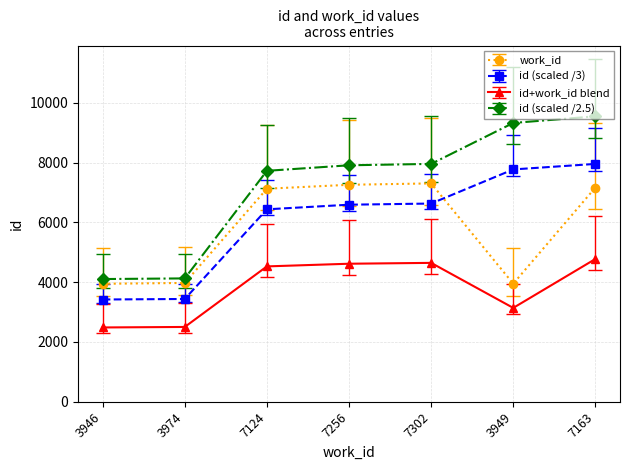

Between 7124 and 3949, which series saw the biggest shift?

work_id